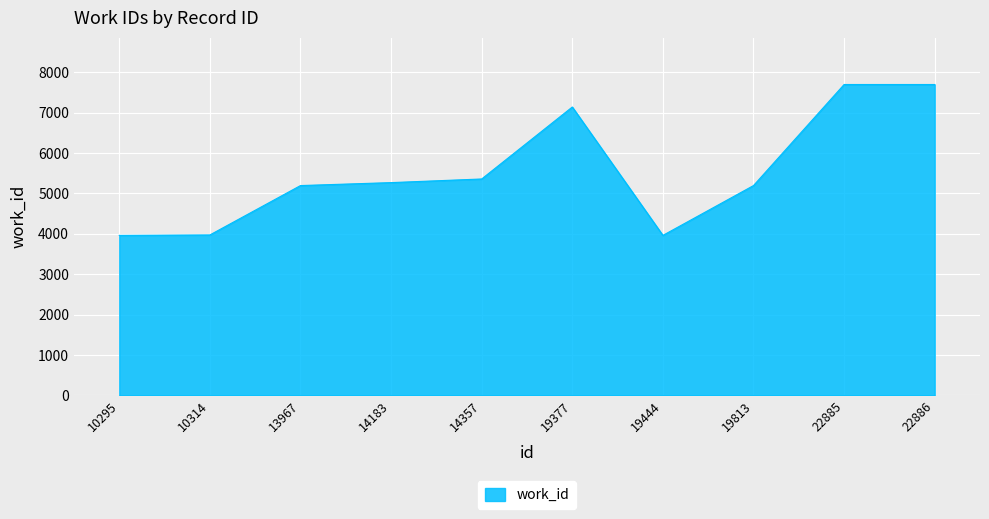

Between 19444 and 19813, which is larger?

19813